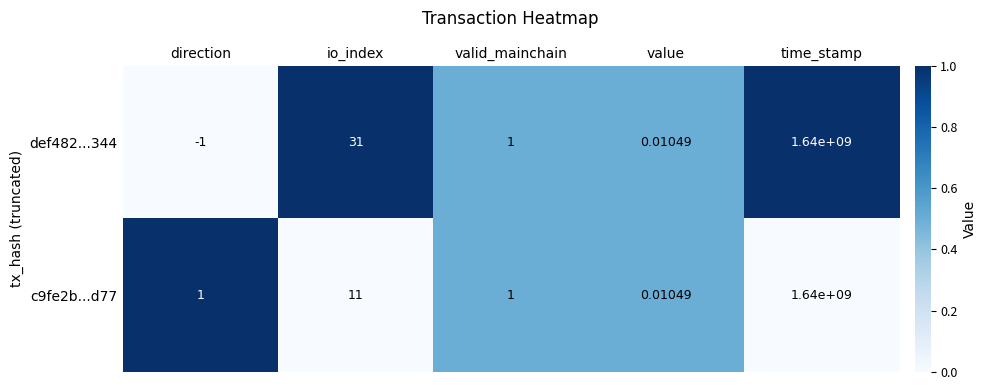

Which label corresponds to the smallest value in the chart?

direction